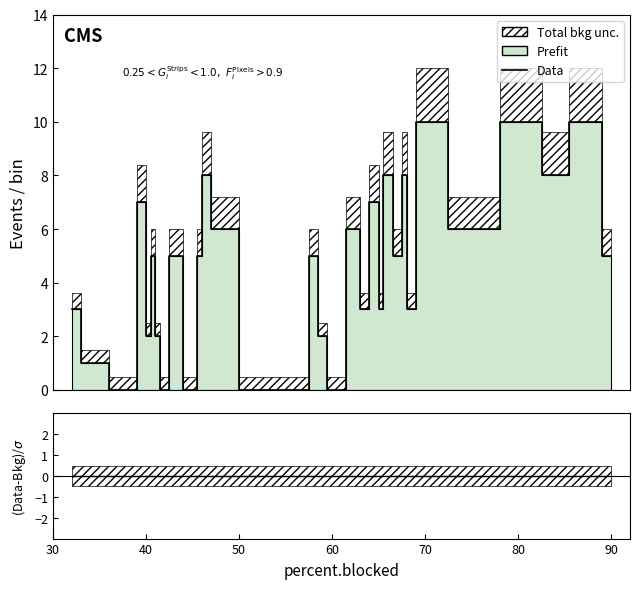

True or false: Data and ratio intersect in this chart.

False